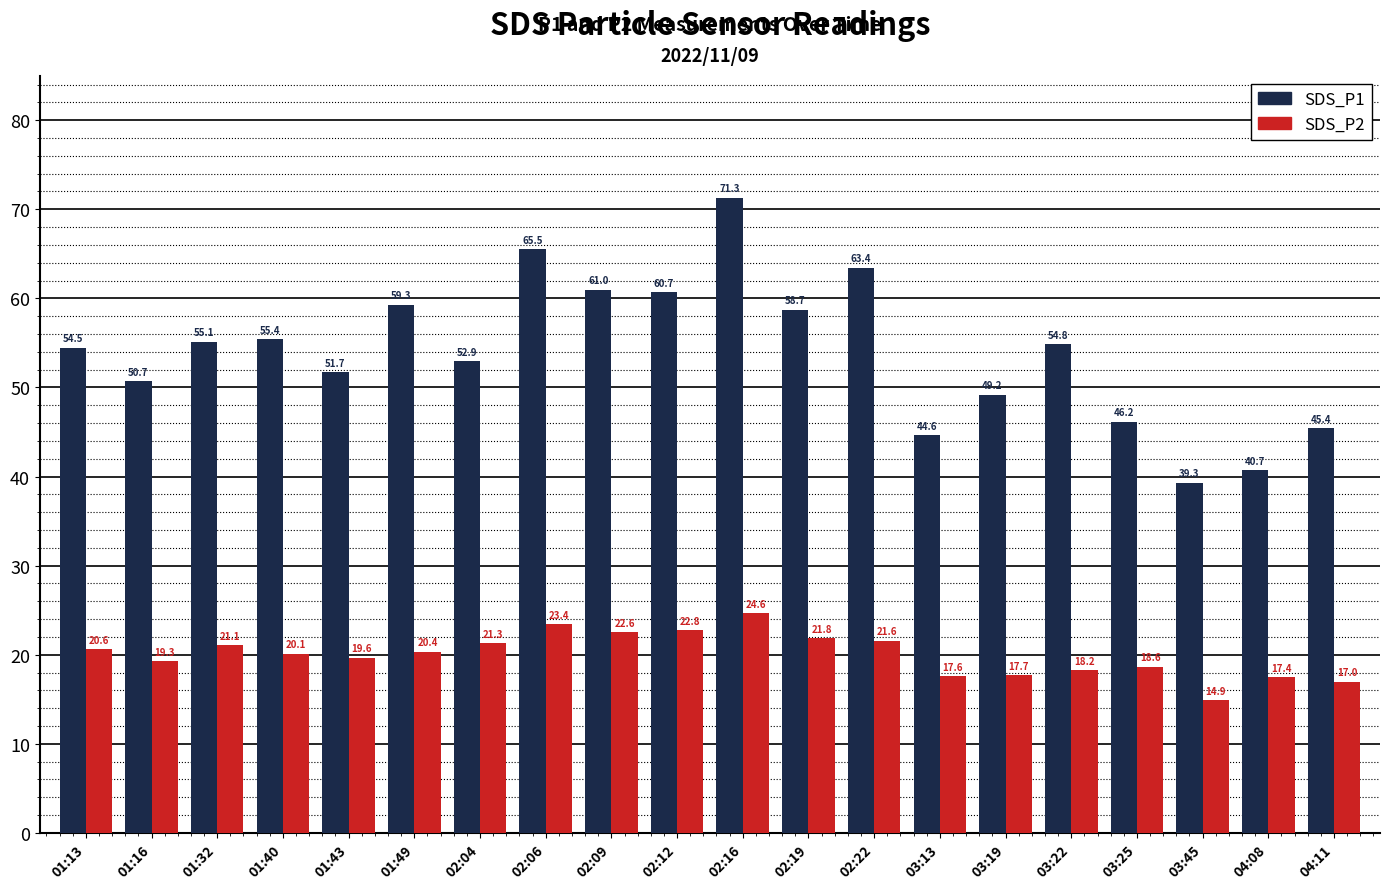

Which series has the largest range (max minus min)?

SDS_P1